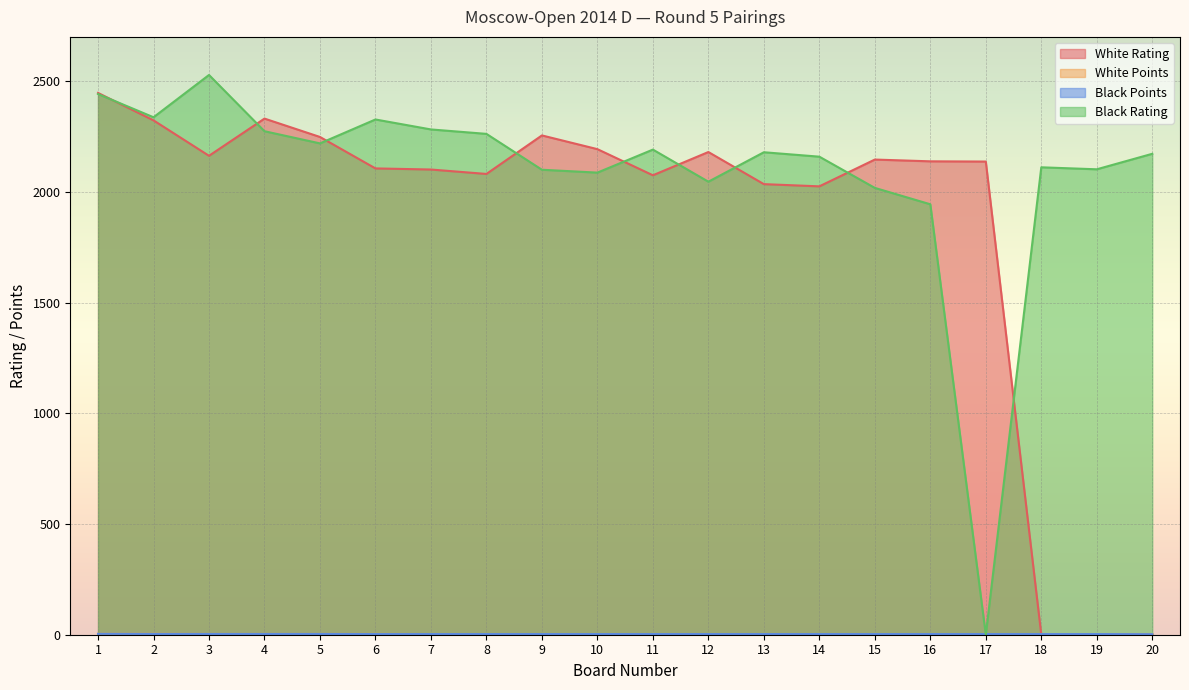

True or false: White Points has more than 0 interior local peaks.

False